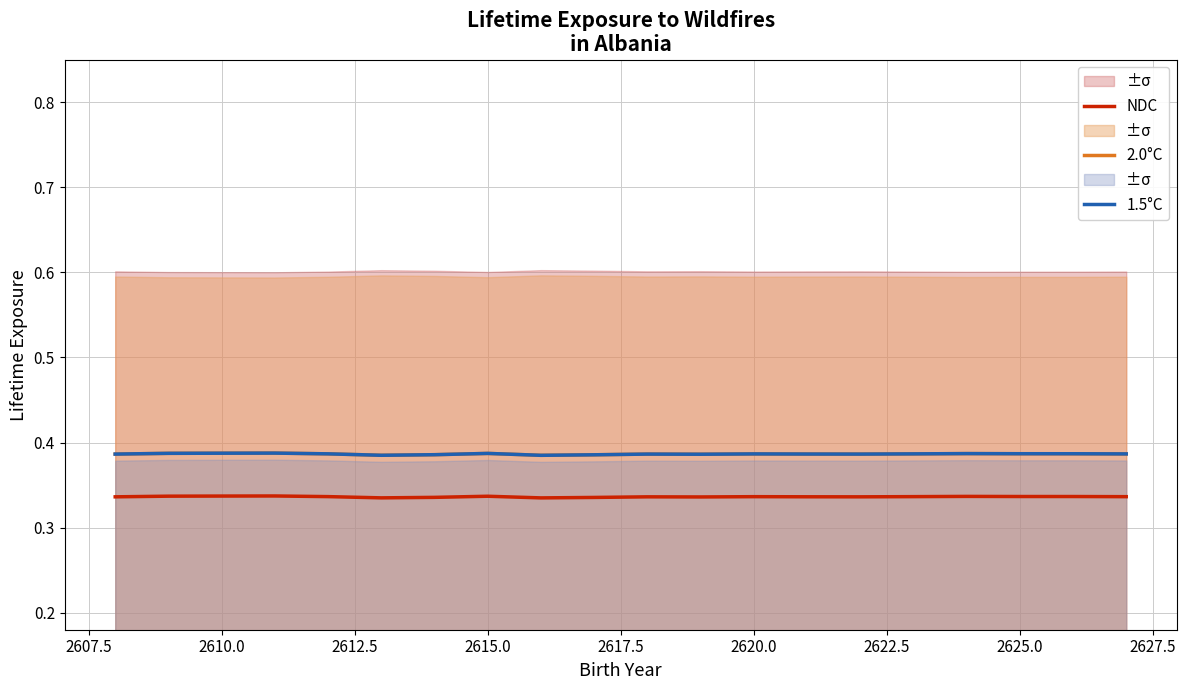

Which series has the widest spread of values?

2.0°C